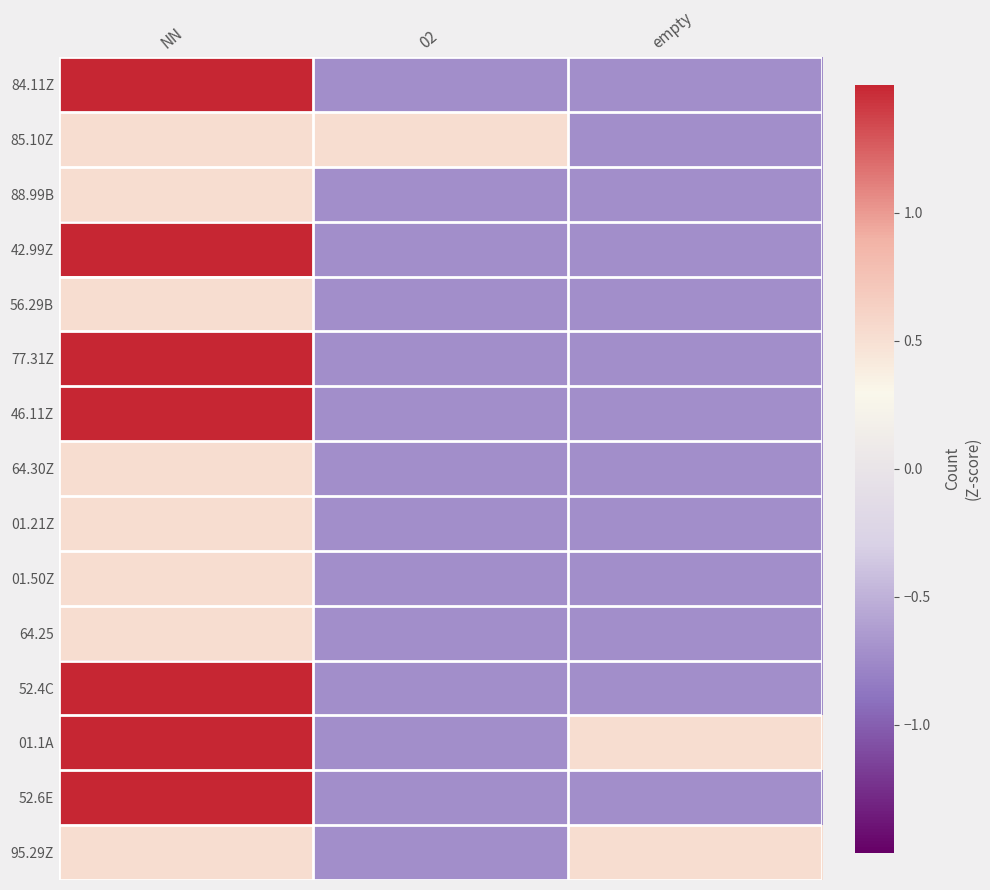

Reading left to right, extract all data points from this chart.

84.11Z: NN=1.5	02=-0.7	empty=-0.7
85.10Z: NN=0.5	02=0.5	empty=-0.7
88.99B: NN=0.5	02=-0.7	empty=-0.7
42.99Z: NN=1.5	02=-0.7	empty=-0.7
56.29B: NN=0.5	02=-0.7	empty=-0.7
77.31Z: NN=1.5	02=-0.7	empty=-0.7
46.11Z: NN=1.5	02=-0.7	empty=-0.7
64.30Z: NN=0.5	02=-0.7	empty=-0.7
01.21Z: NN=0.5	02=-0.7	empty=-0.7
01.50Z: NN=0.5	02=-0.7	empty=-0.7
64.25: NN=0.5	02=-0.7	empty=-0.7
52.4C: NN=1.5	02=-0.7	empty=-0.7
01.1A: NN=1.5	02=-0.7	empty=0.5
52.6E: NN=1.5	02=-0.7	empty=-0.7
95.29Z: NN=0.5	02=-0.7	empty=0.5